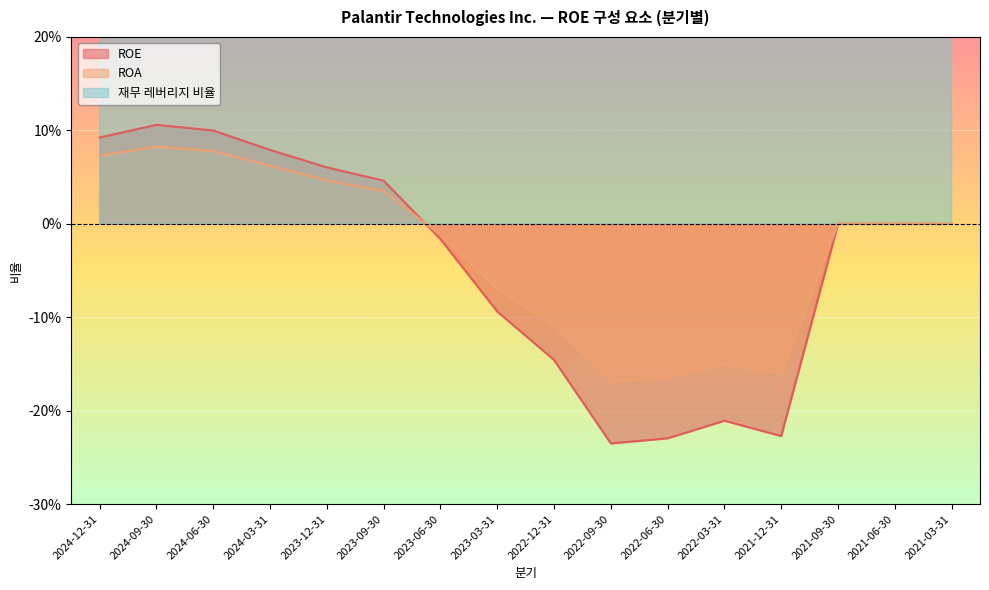

Reading left to right, list all the values displayed in this chart.

ROE: 2024-12-31=0.1	2024-09-30=0.1	2024-06-30=0.1	2024-03-31=0.1	2023-12-31=0.1	2023-09-30=0.0	2023-06-30=-0.0	2023-03-31=-0.1	2022-12-31=-0.1	2022-09-30=-0.2	2022-06-30=-0.2	2022-03-31=-0.2	2021-12-31=-0.2	2021-09-30=0.0	2021-06-30=0.0	2021-03-31=0.0
ROA: 2024-12-31=0.1	2024-09-30=0.1	2024-06-30=0.1	2024-03-31=0.1	2023-12-31=0.0	2023-09-30=0.0	2023-06-30=-0.0	2023-03-31=-0.1	2022-12-31=-0.1	2022-09-30=-0.2	2022-06-30=-0.2	2022-03-31=-0.2	2021-12-31=-0.2	2021-09-30=0.0	2021-06-30=0.0	2021-03-31=0.0
재무 레버리지 비율: 2024-12-31=1.3	2024-09-30=1.3	2024-06-30=1.3	2024-03-31=1.3	2023-12-31=1.3	2023-09-30=1.3	2023-06-30=1.4	2023-03-31=1.4	2022-12-31=1.4	2022-09-30=1.4	2022-06-30=1.4	2022-03-31=1.4	2021-12-31=1.4	2021-09-30=1.4	2021-06-30=1.5	2021-03-31=1.7